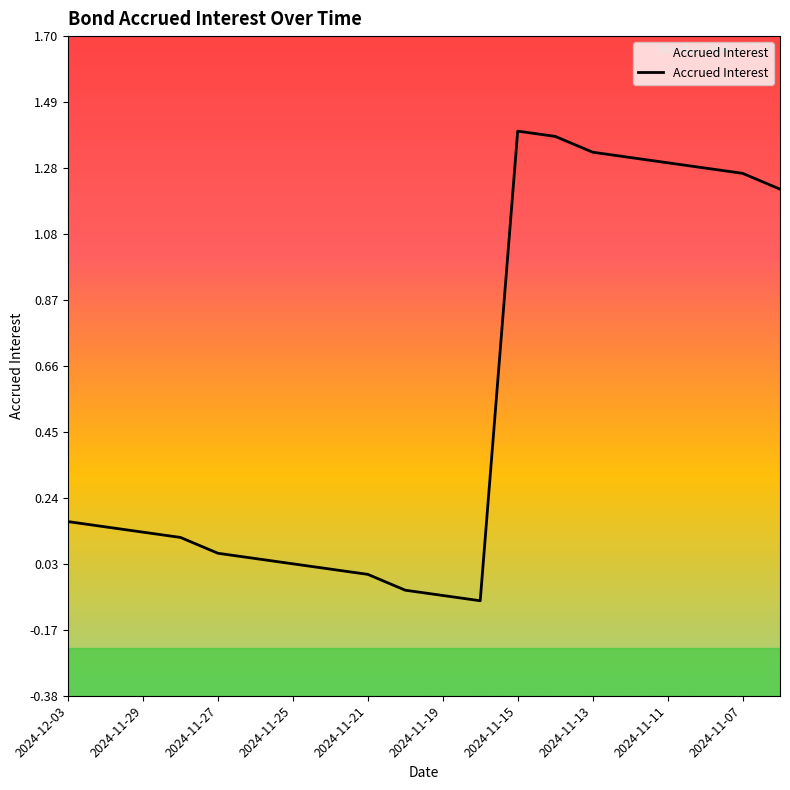

Is it true that the value at 2024-11-07 is 0.9?

False